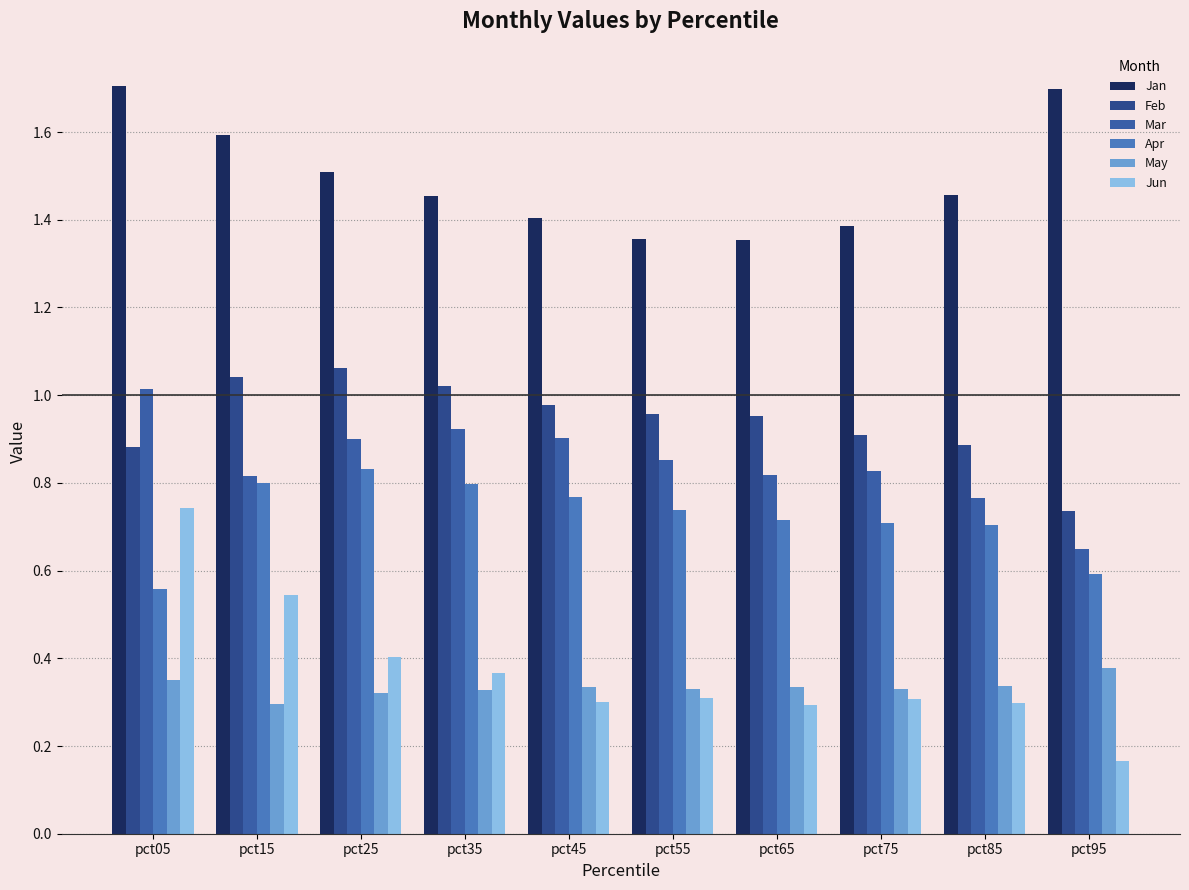

What is the average value of the Apr series?

0.7